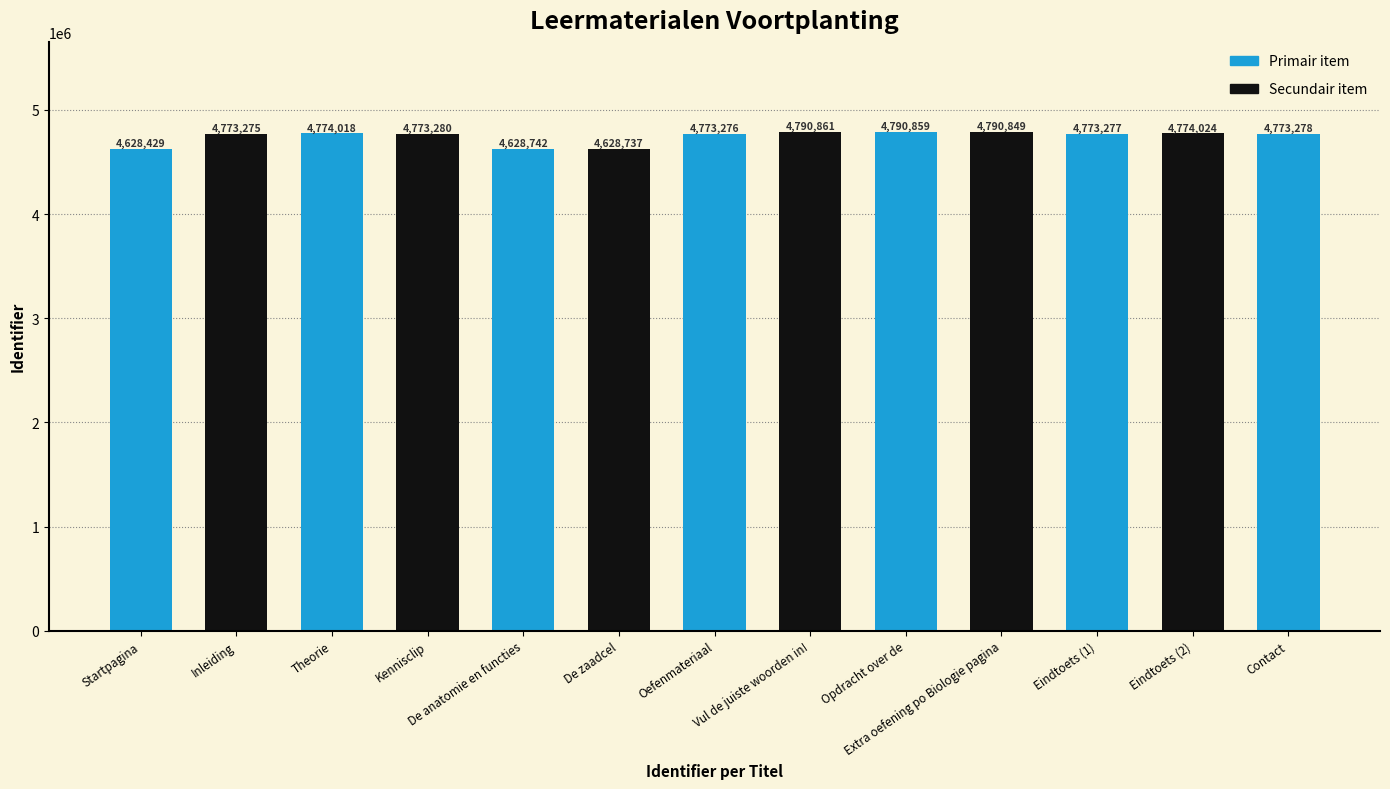

Rank the categories by value from lowest to highest.

Startpagina, De zaadcel, De anatomie en functies, Inleiding, Oefenmateriaal, Eindtoets (1), Contact, Kennisclip, Theorie, Eindtoets (2), Extra oefening po Biologie pagina, Opdracht over de, Vul de juiste woorden in!